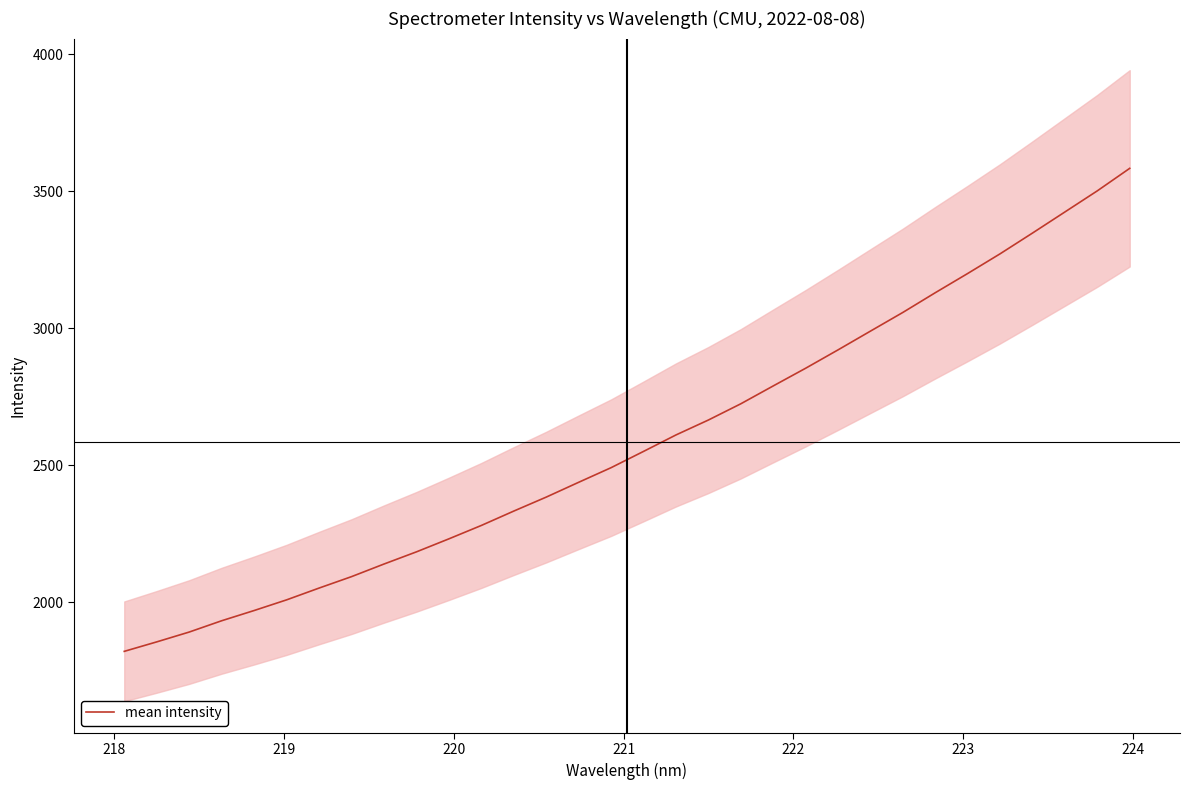

What is the lowest value of the mean intensity series?

1821.1